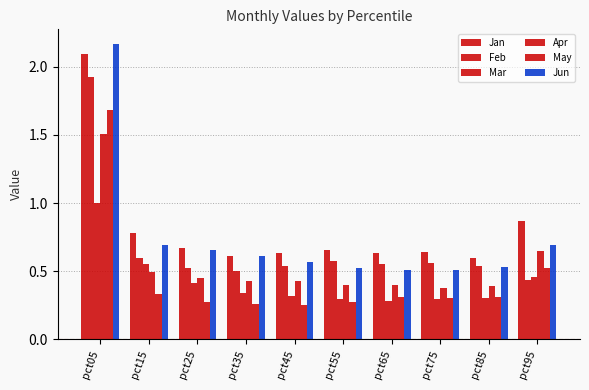

What is the greatest value displayed?

2.2